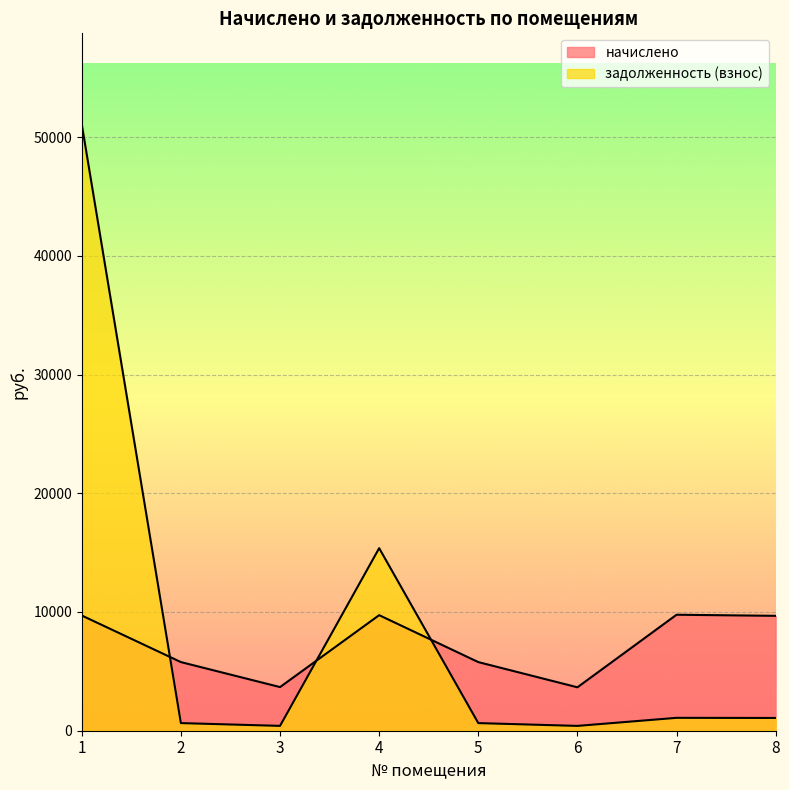

How many data points in задолженность (взнос) are above 1075?

4